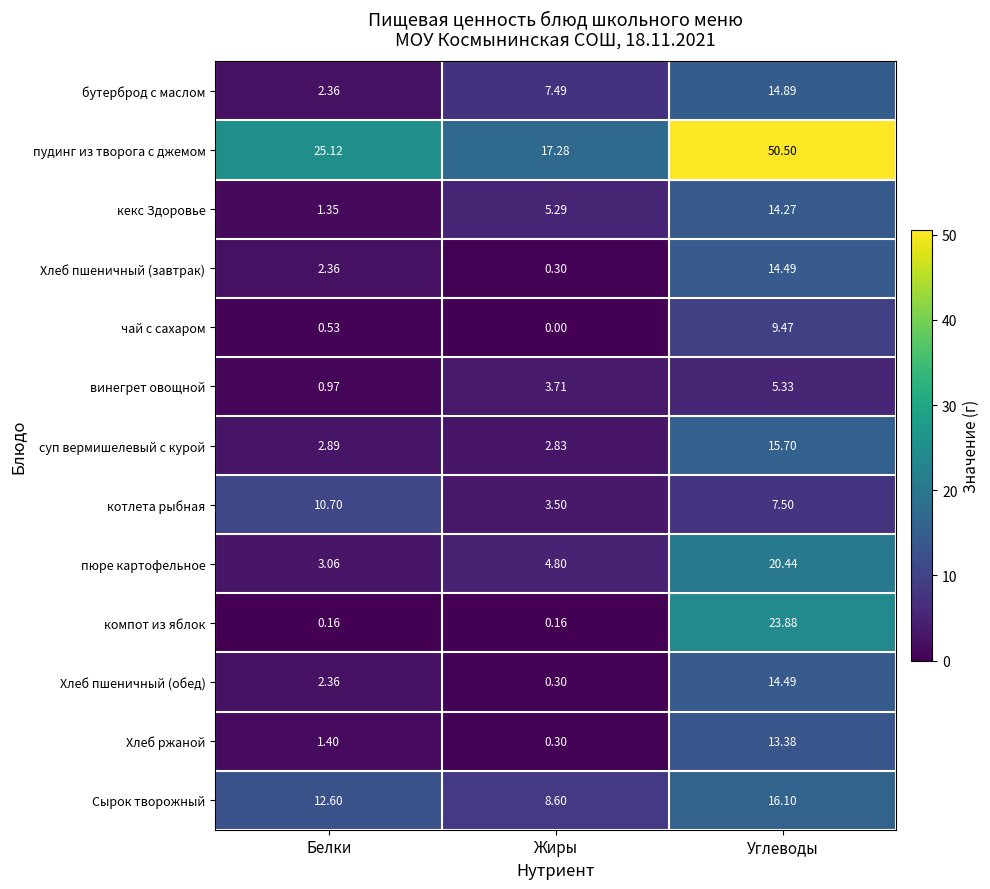

Rank the categories by бутерброд с маслом value from highest to lowest.

Углеводы, Жиры, Белки